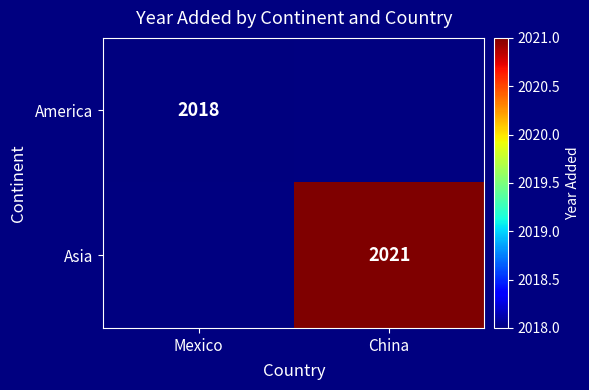

Which category has the highest value across all series?

China